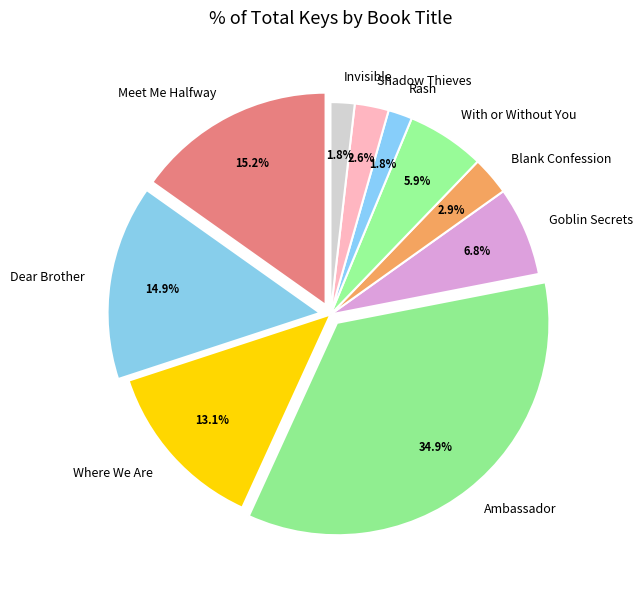

What percentage do Goblin Secrets and Shadow Thieves together represent?

9.4%